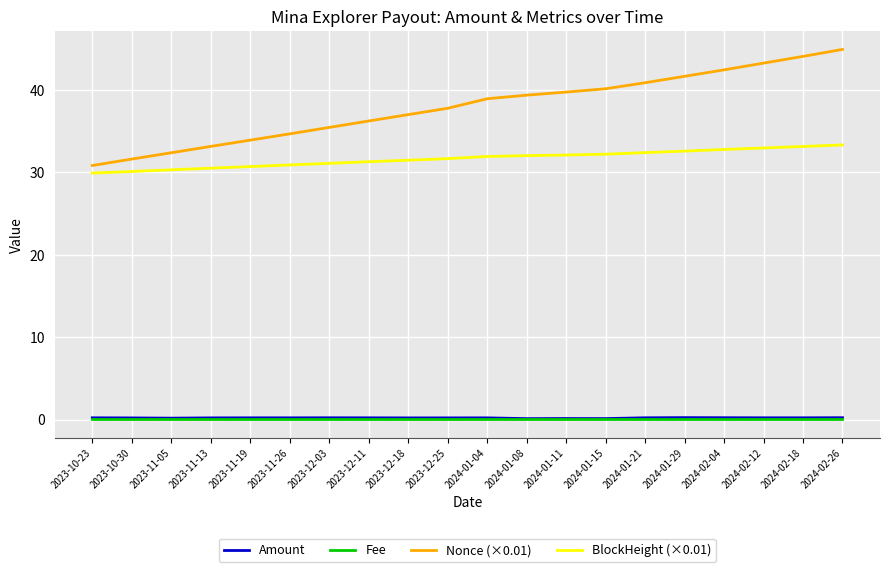

Is the value of BlockHeight (×0.01) at 2024-01-11 greater than the value of Fee at 2023-11-19?

Yes